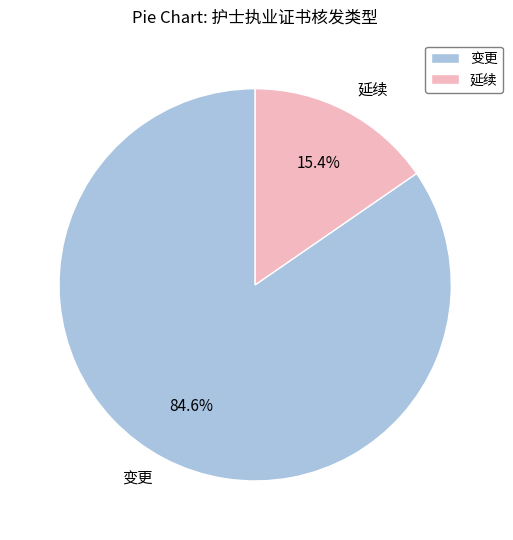

Which has a higher value, 变更 or 延续?

变更